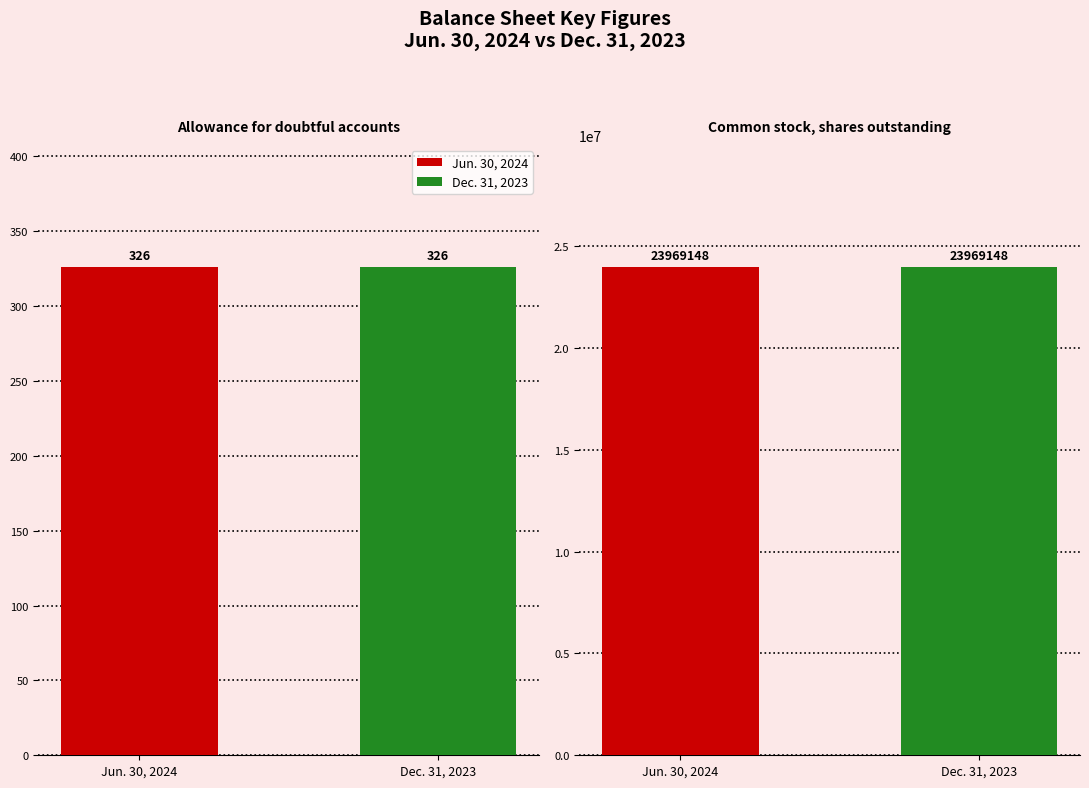

The value of Jun. 30, 2024 at Common stock, shares outstanding is 39156557. True or false?

False